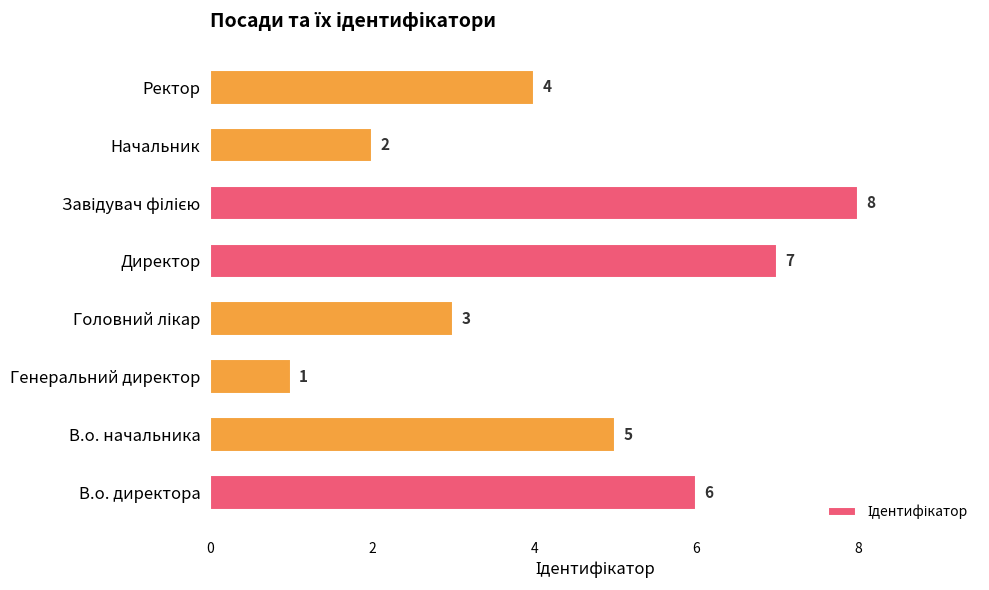

What is the change in value from Директор to Ректор?

-3